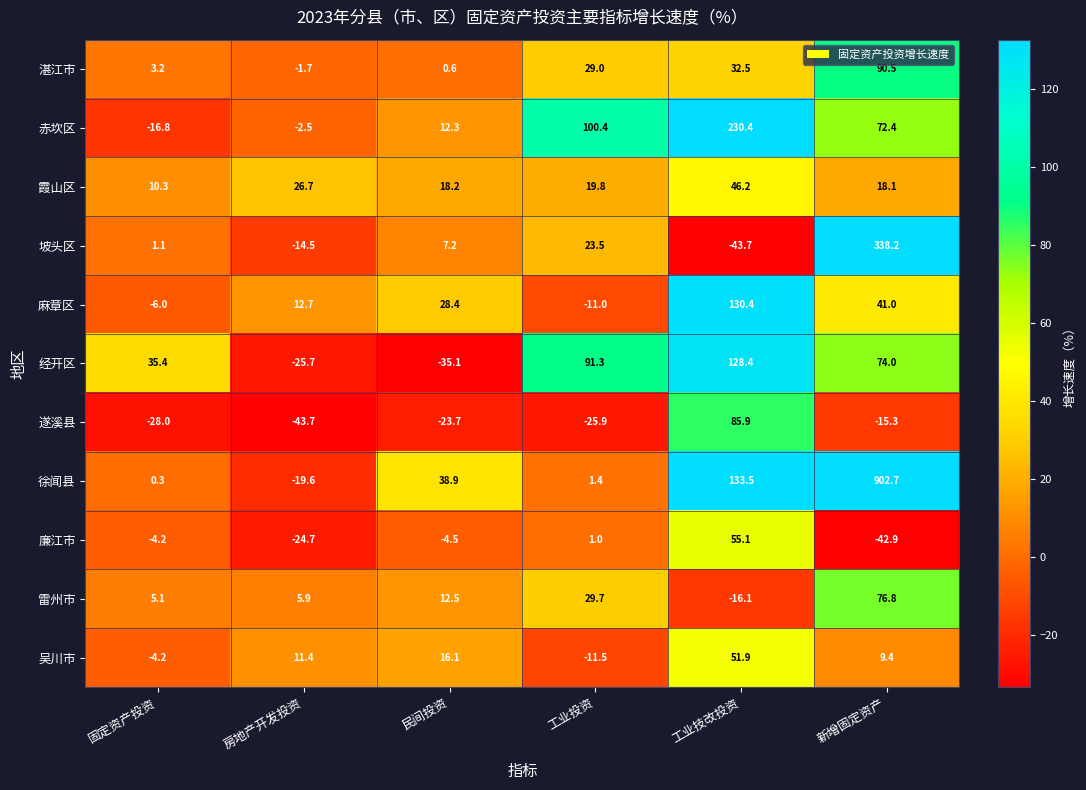

How many values in the 赤坎区 series are below 72?

3